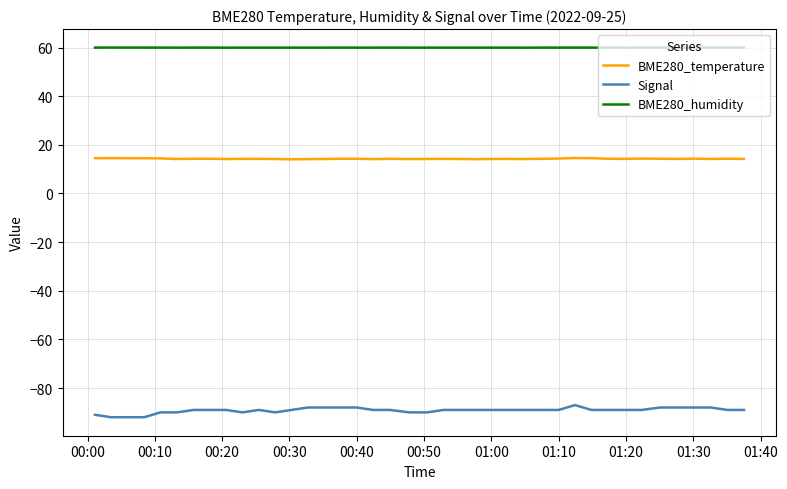

Which series has the largest total across all categories?

BME280_humidity